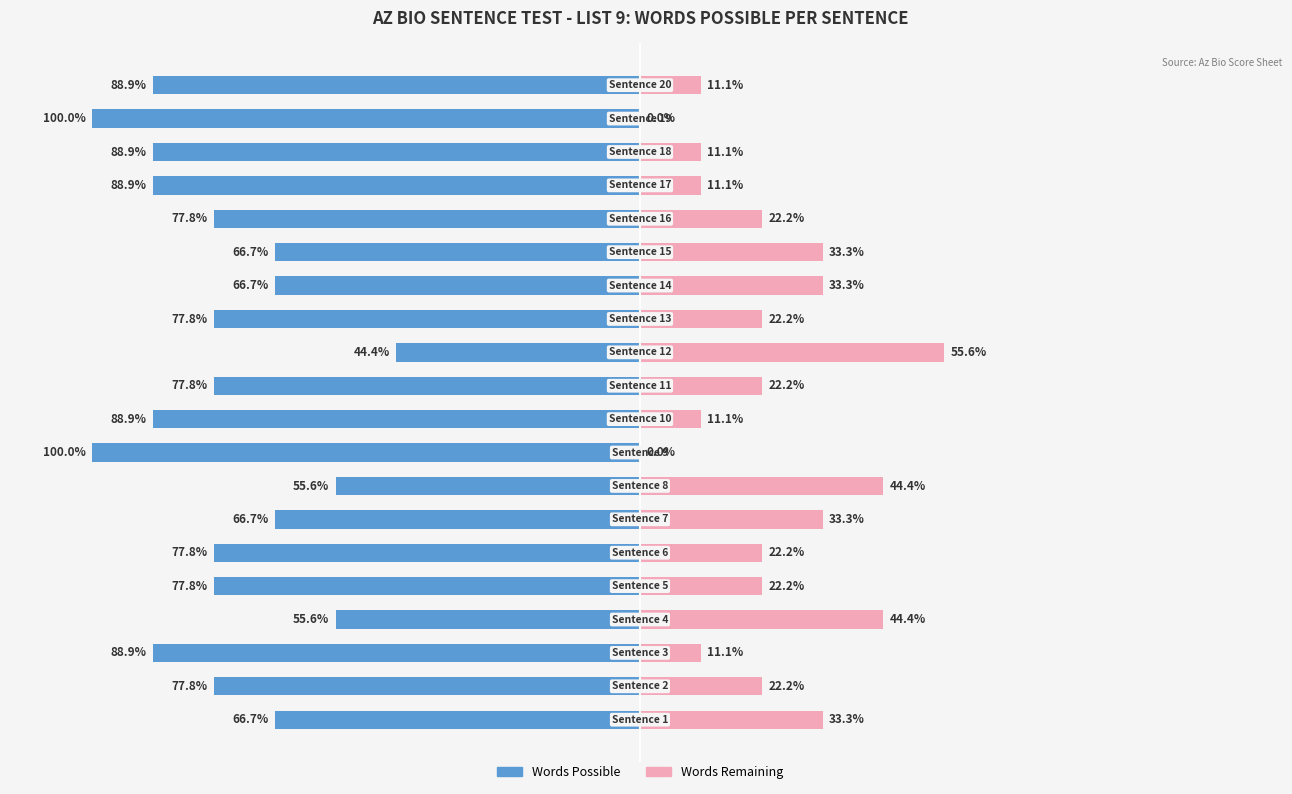

At which category is the sum across all series the highest?

11